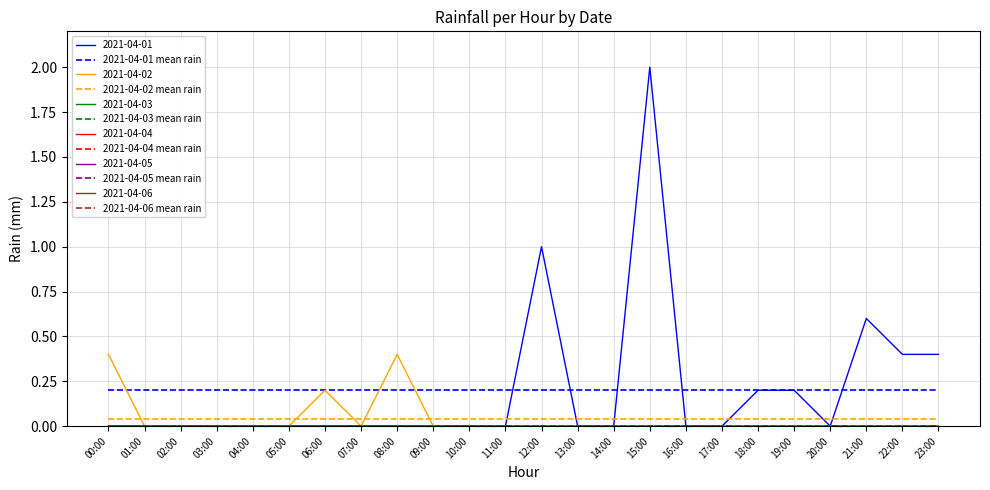

Does the chart have visible grid lines?

Yes